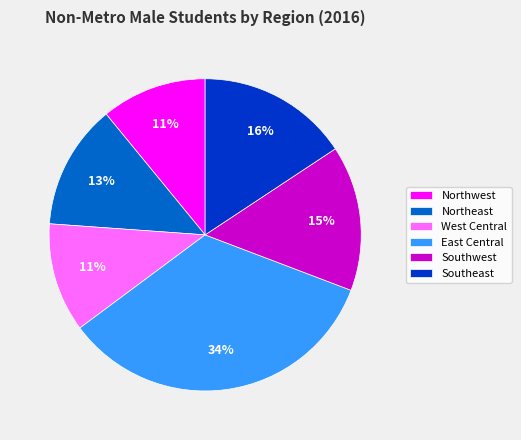

Approximately how many times larger is the value at East Central compared to Southwest?

2.3